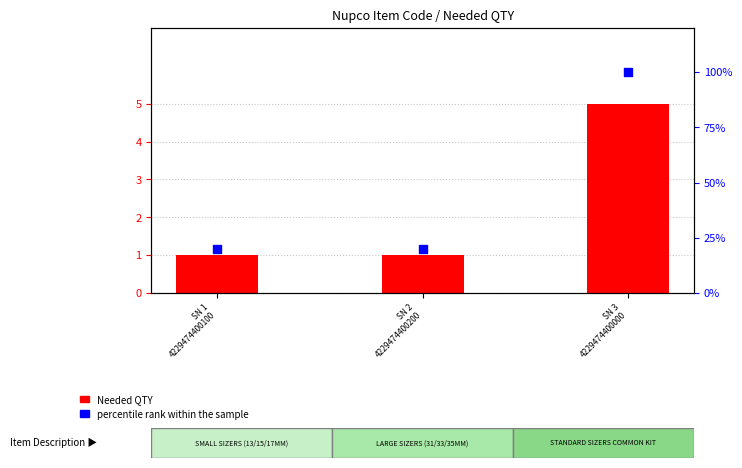

Is the value of percentile rank within the sample at SN 2
4229474400200 greater than the value of Needed QTY at SN 2
4229474400200?

Yes